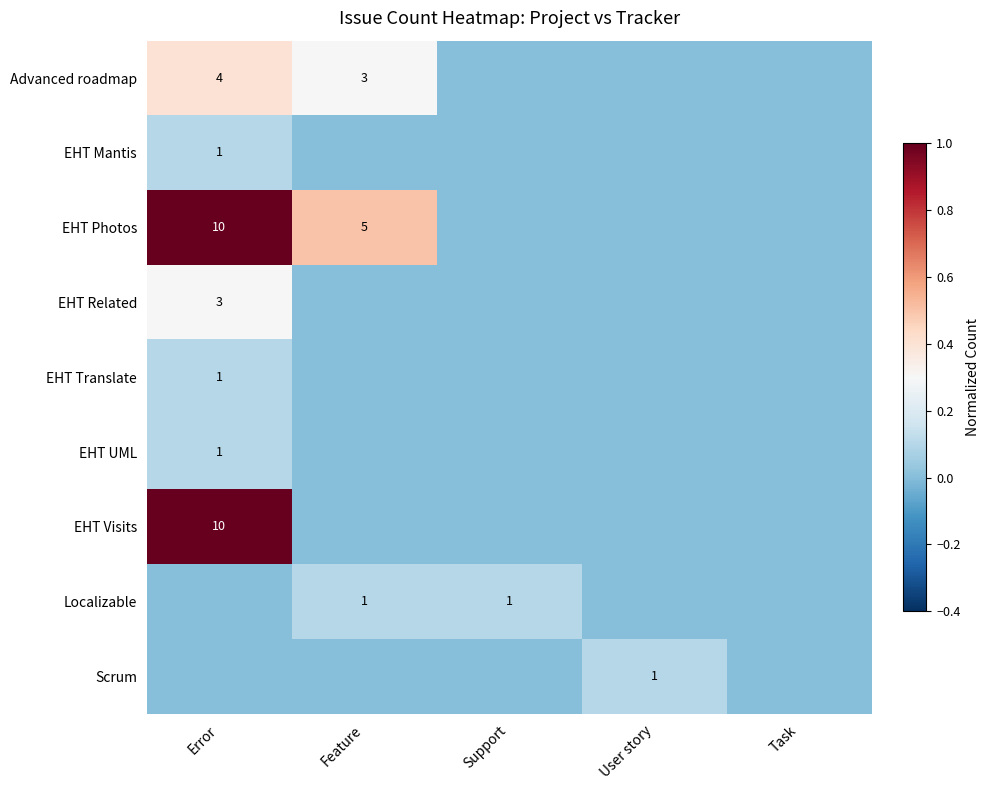

The value of Advanced roadmap at Feature is 4. True or false?

False